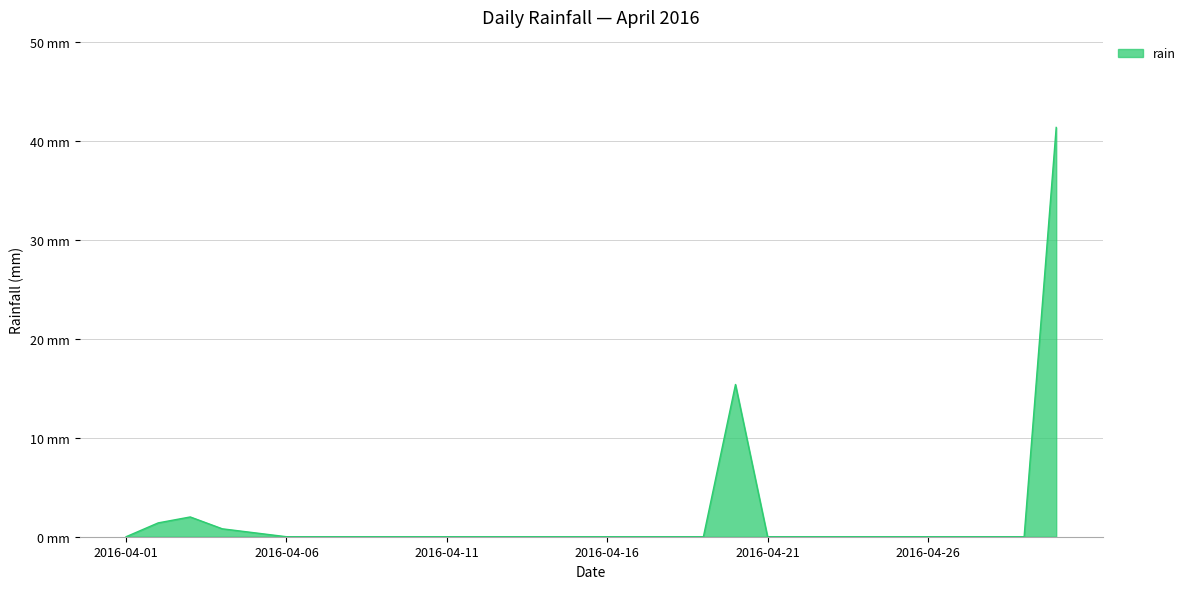

Reading right to left, transcribe all the data shown in this chart.

41.4	0.0	0.0	0.0	0.0	0.0	0.0	0.0	0.0	0.0	15.4	0.0	0.0	0.0	0.0	0.0	0.0	0.0	0.0	0.0	0.0	0.0	0.0	0.0	0.0	0.4	0.8	2.0	1.4	0.0